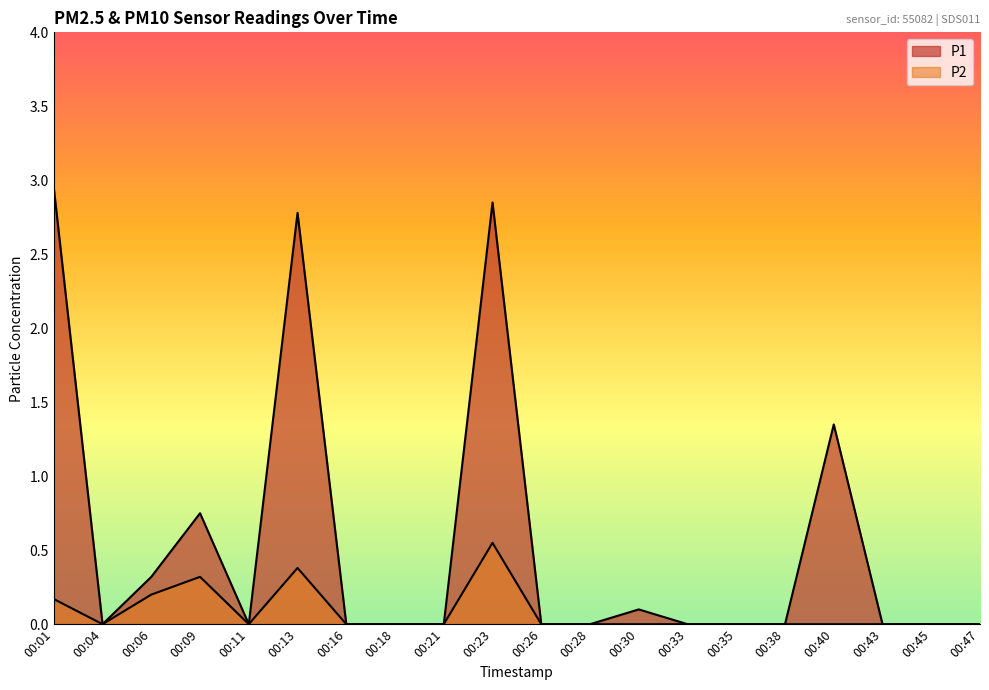

What is the average value of the P1 series?

0.6